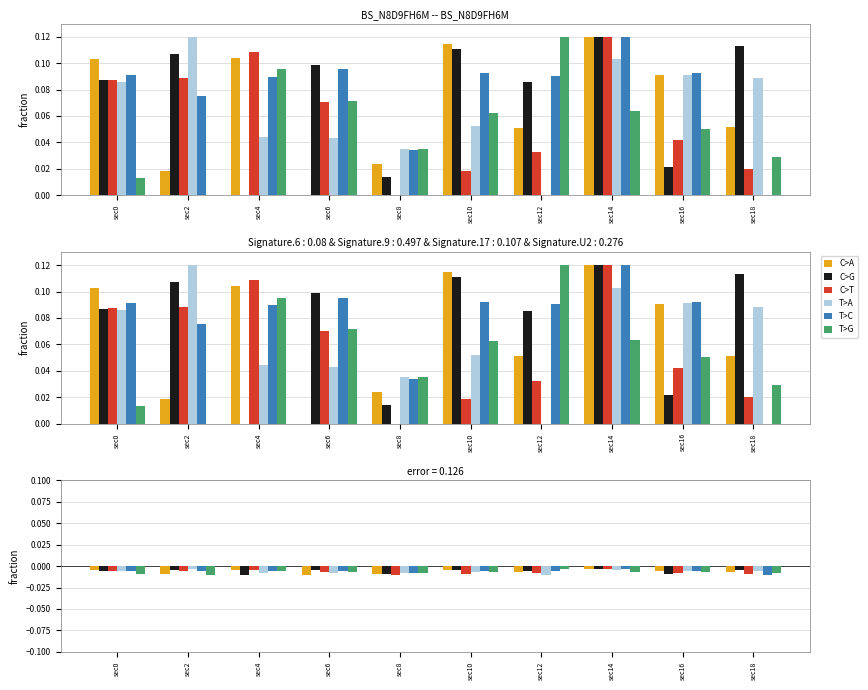

What is the sum of all T>C values?

-0.1